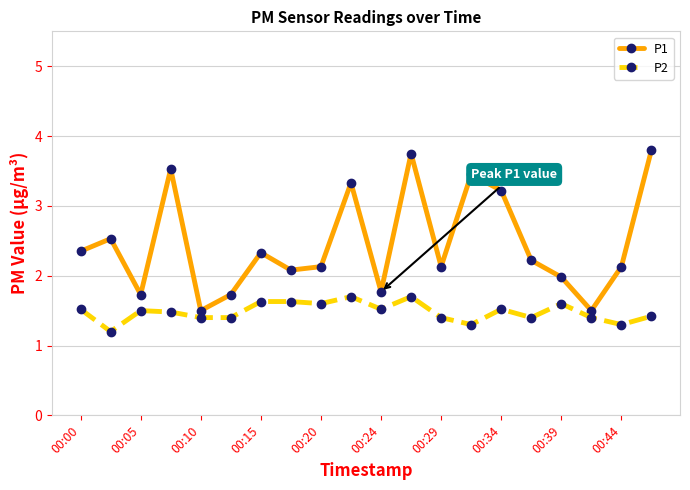

True or false: P2 and P1 intersect in this chart.

False